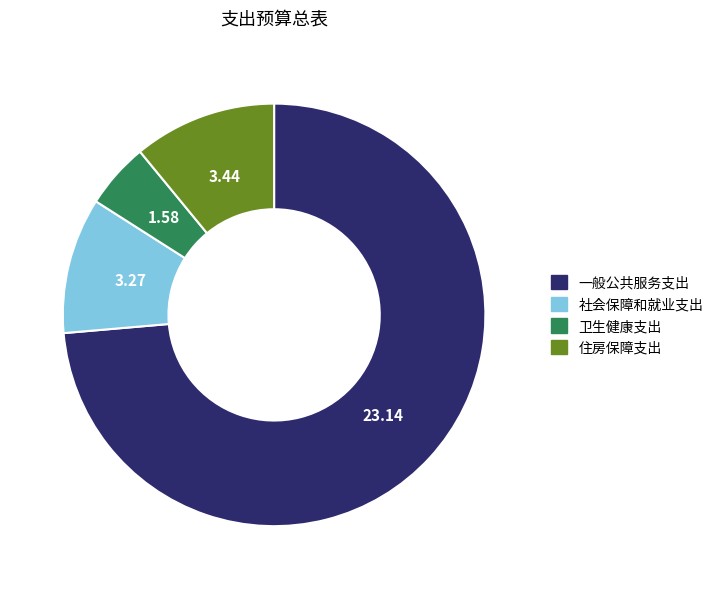

Count the number of slices in the pie.

4